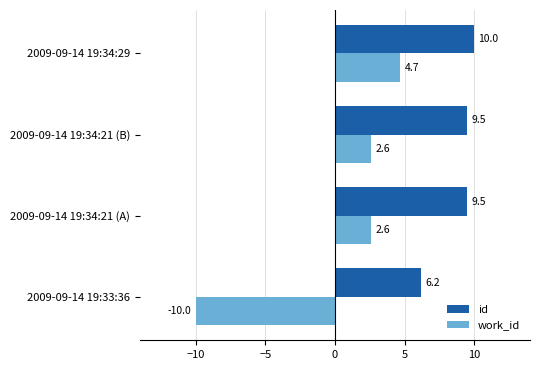

Which series has the widest spread of values?

work_id